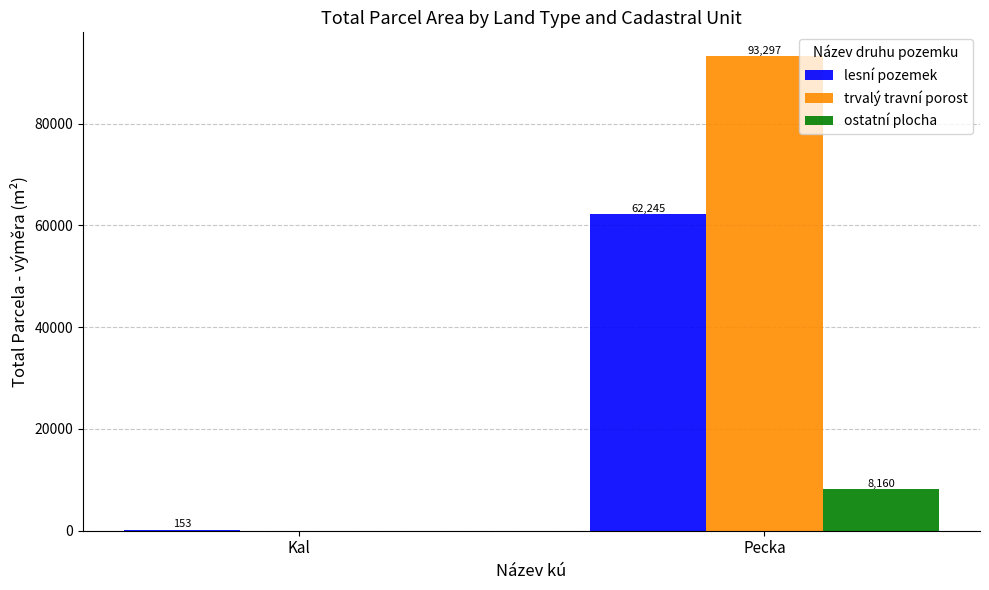

The lesní pozemek series shows 153 at Kal. True or false?

True